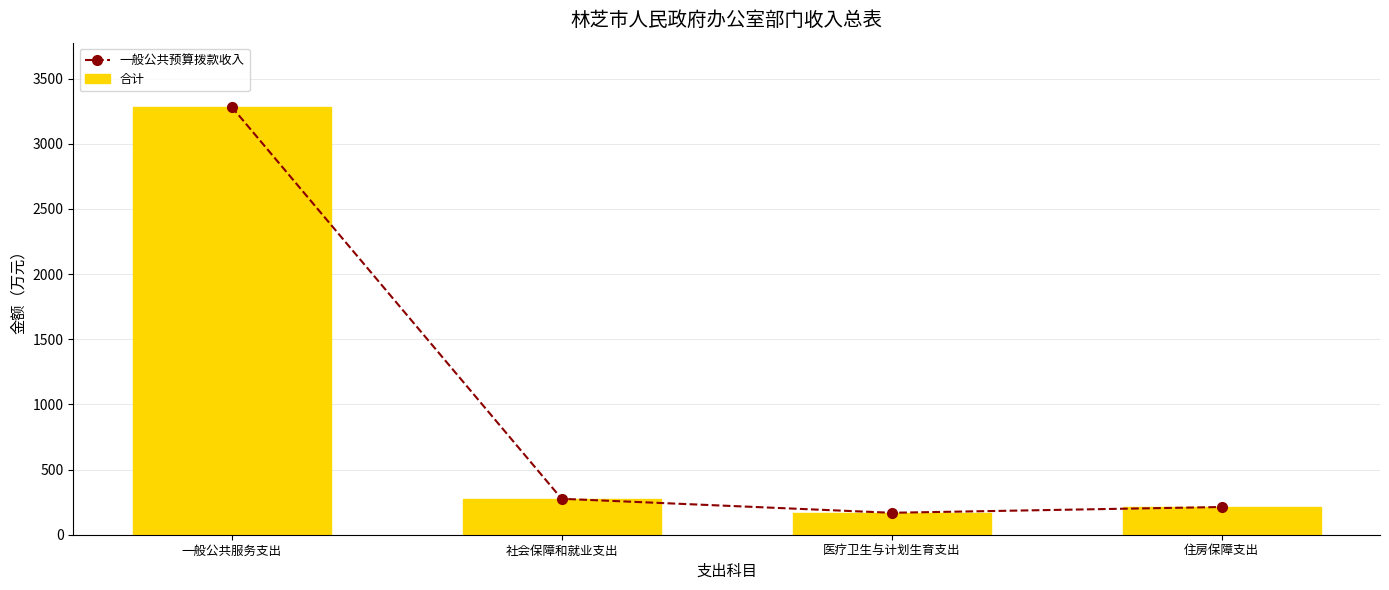

At how many categories does at least one series exceed 884?

1